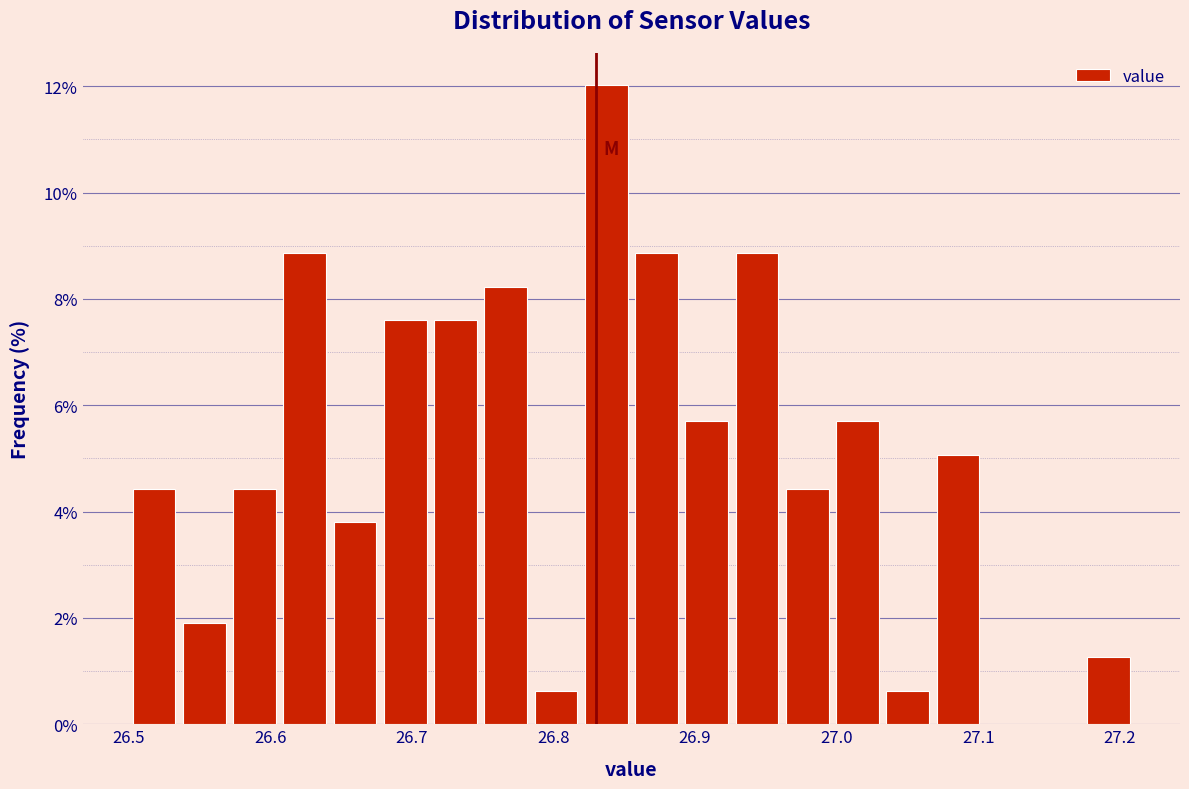

Read against the x-axis, roughly where is the centre of the tallest bar?

26.84